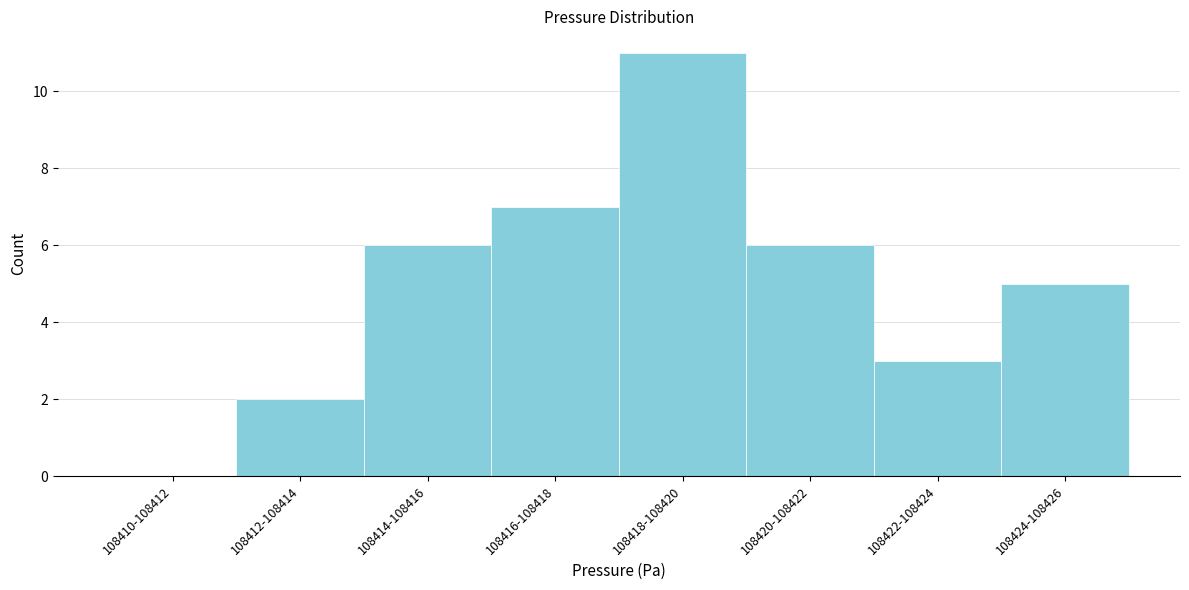

Reading left to right, list all the values displayed in this chart.

108410-108412=0	108412-108414=2	108414-108416=6	108416-108418=7	108418-108420=11	108420-108422=6	108422-108424=3	108424-108426=5